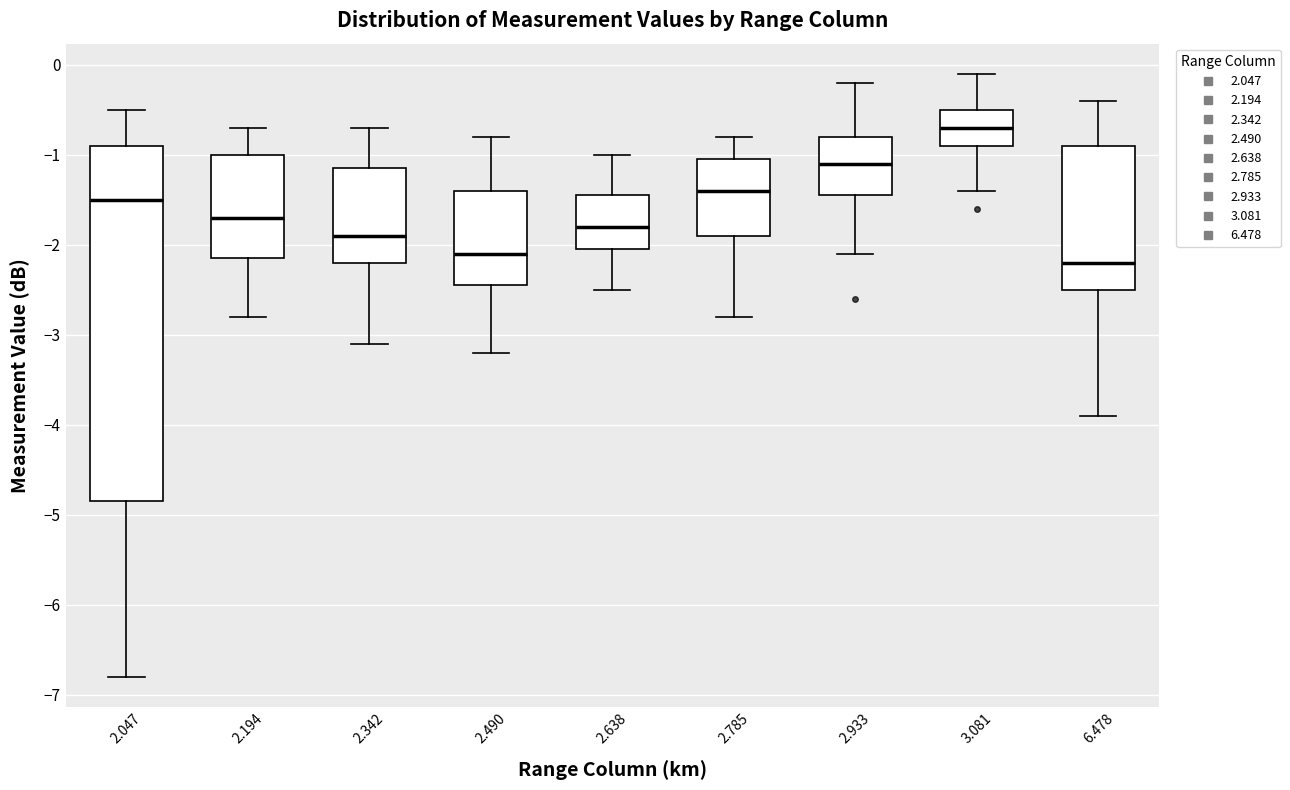

Where does the median line of the box at x = 2.785 sit on the y-axis? The values are not printed on the chart, so give them approximately, as read against the axis.

-1.4